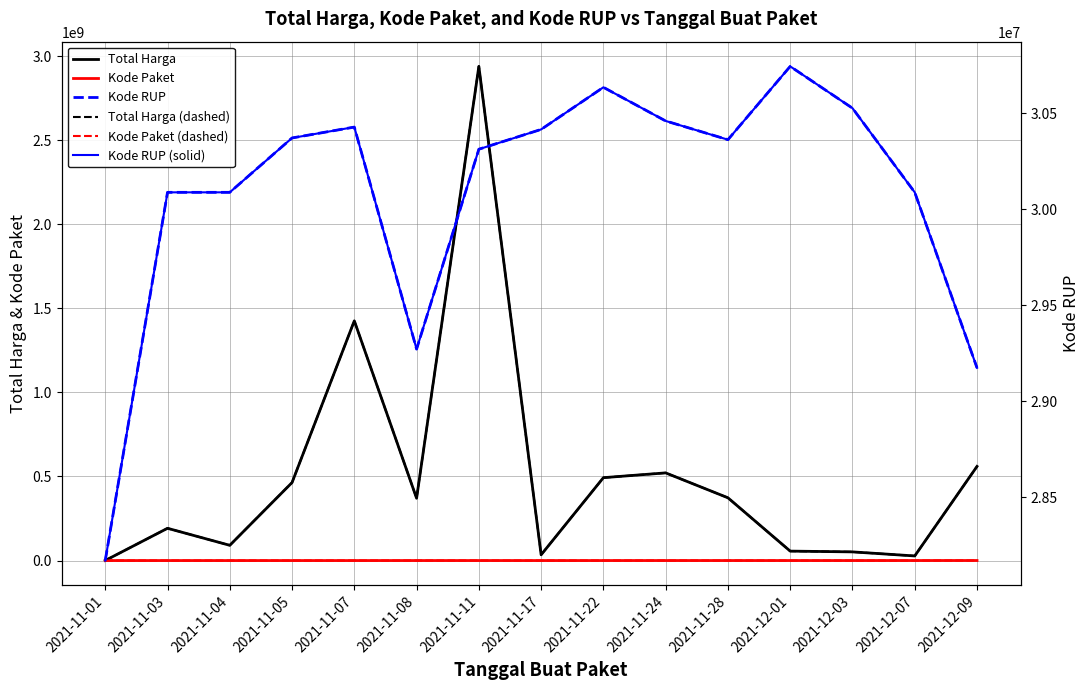

What is the label of the 13th point from the left?

2021-12-03